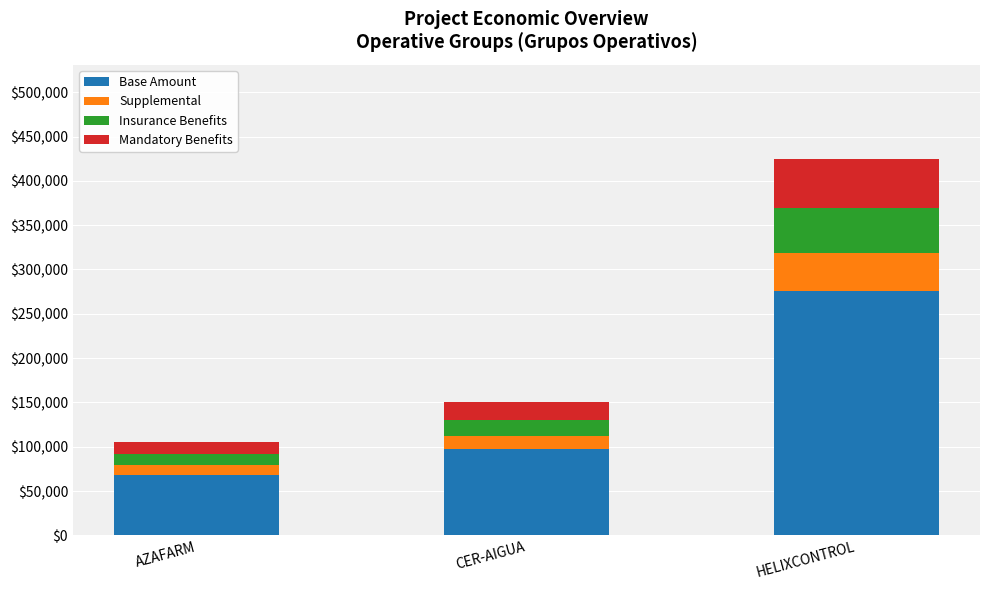

At which category is the sum across all series the highest?

HELIXCONTROL